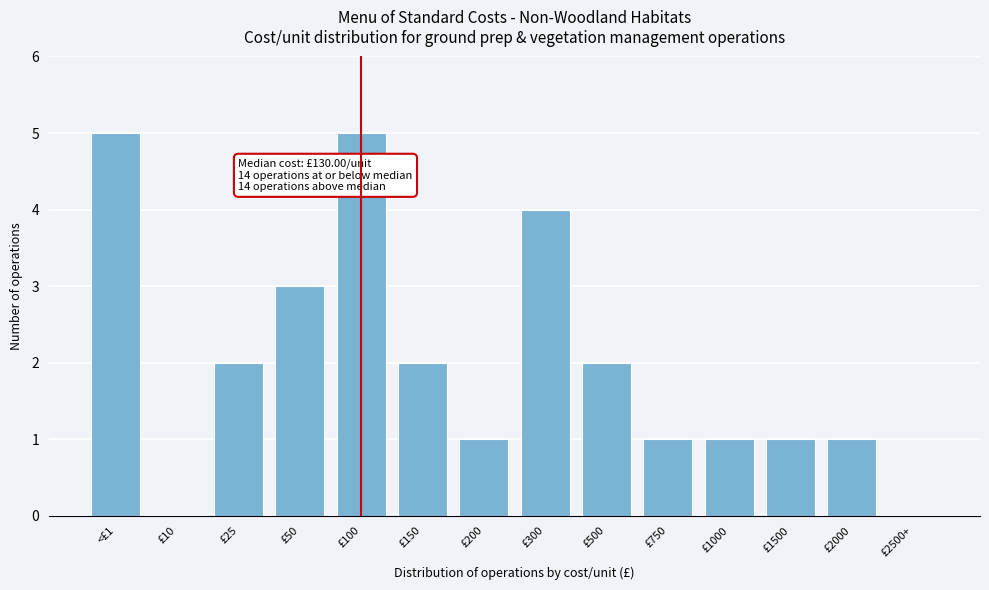

Reading left to right, list all the values displayed in this chart.

<£1=5	£10=0	£25=2	£50=3	£100=5	£150=2	£200=1	£300=4	£500=2	£750=1	£1000=1	£1500=1	£2000=1	£2500+=0